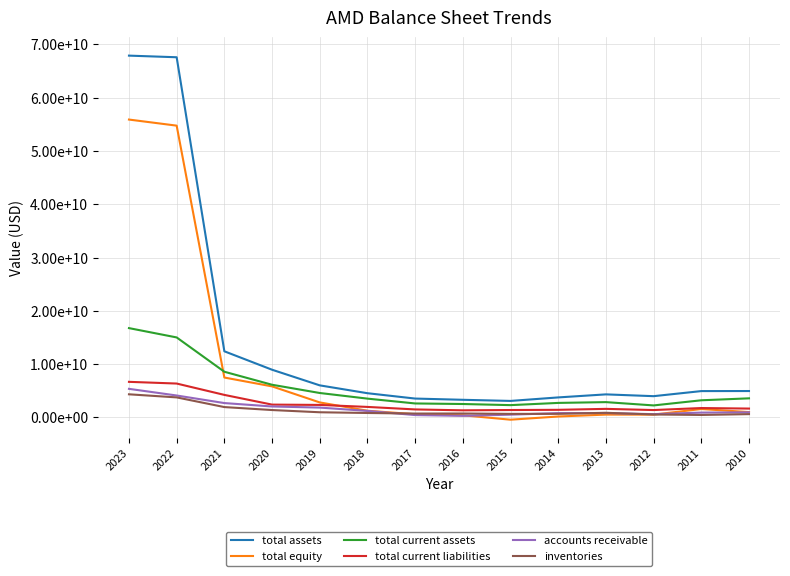

Is this an area chart (filled region under the line)?

No